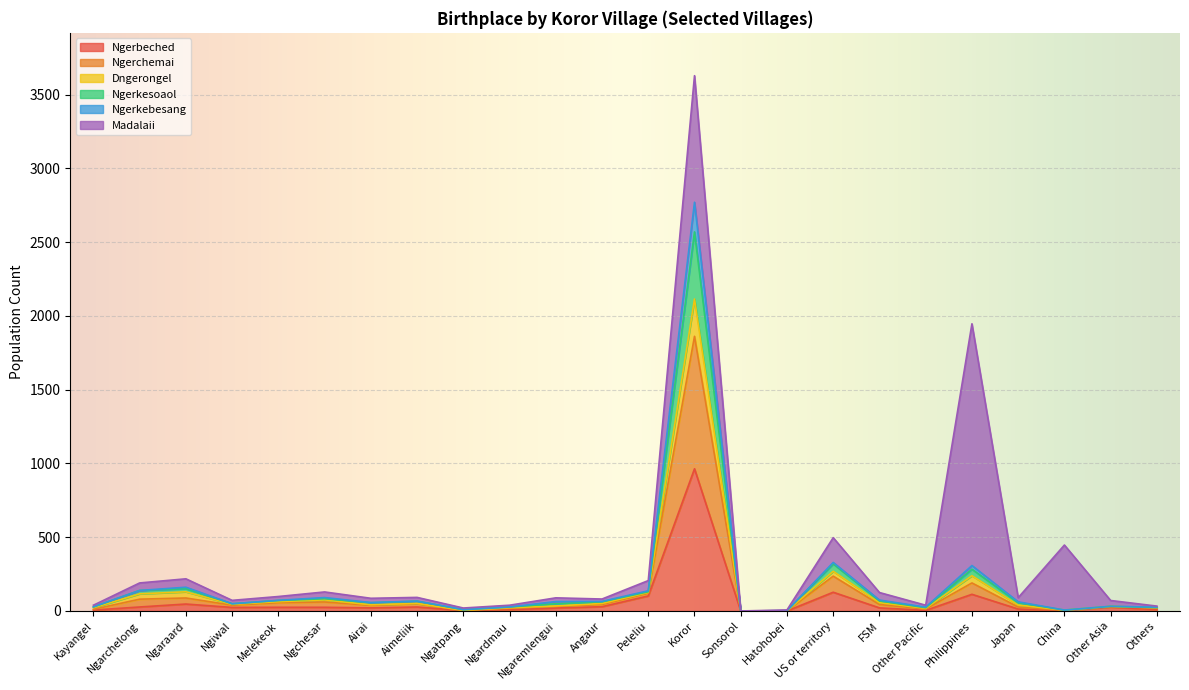

At which category is the sum across all series the highest?

Koror